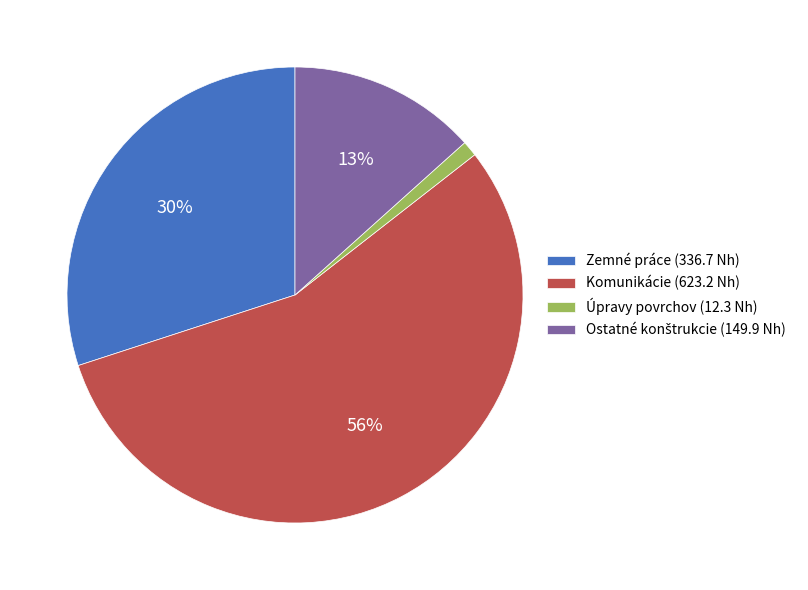

Does any single category account for the majority?

Yes